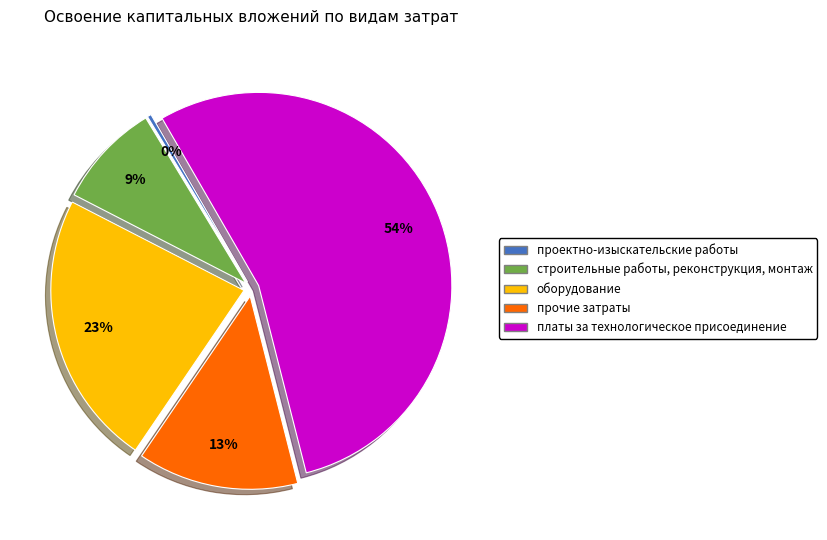

Is there a majority slice in this chart?

Yes